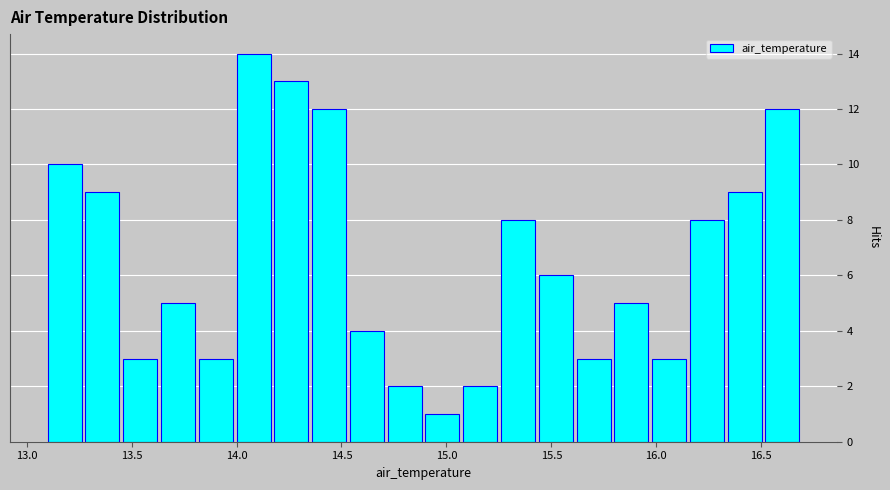

Around what value on the x-axis is the tallest bar? Give the approximate position of its centre, as read against the axis.

14.10